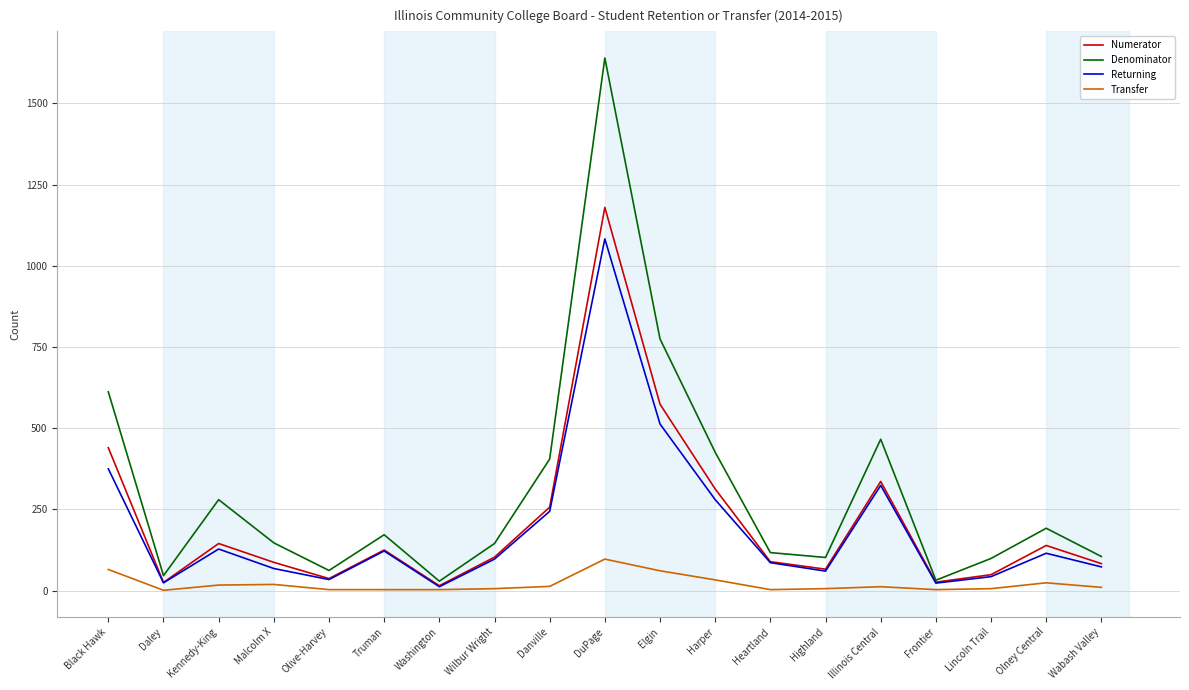

Is the value of Numerator at Wabash Valley greater than the value of Denominator at Illinois Central?

No